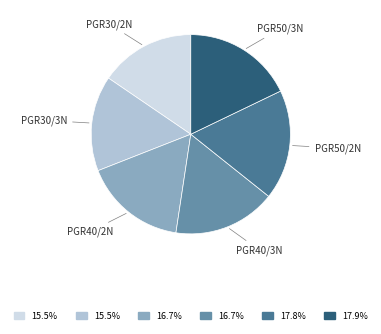

How many segments does this pie chart have?

6